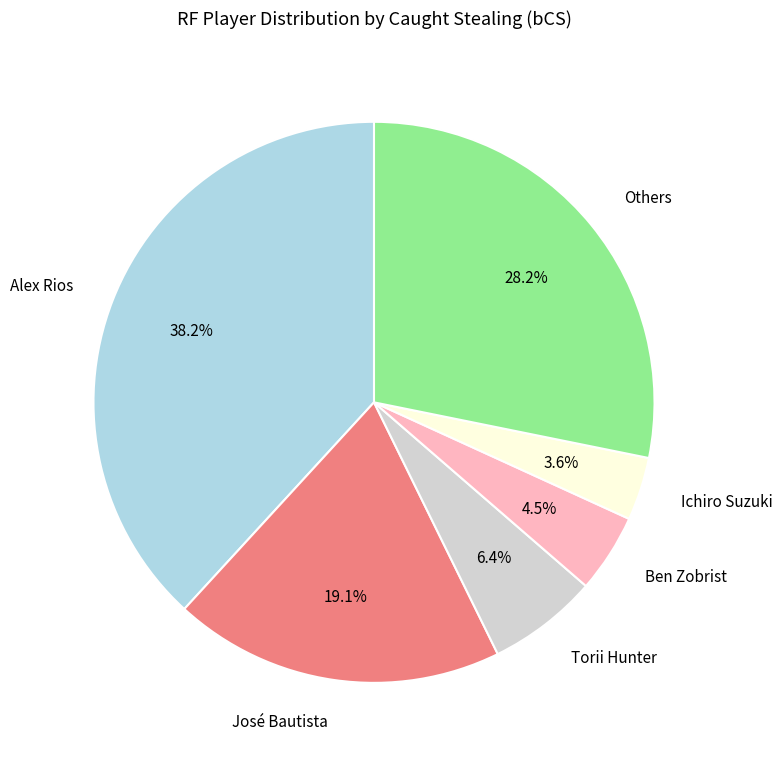

To the nearest percent, what is the difference between the largest and smallest slice percentages?

35%